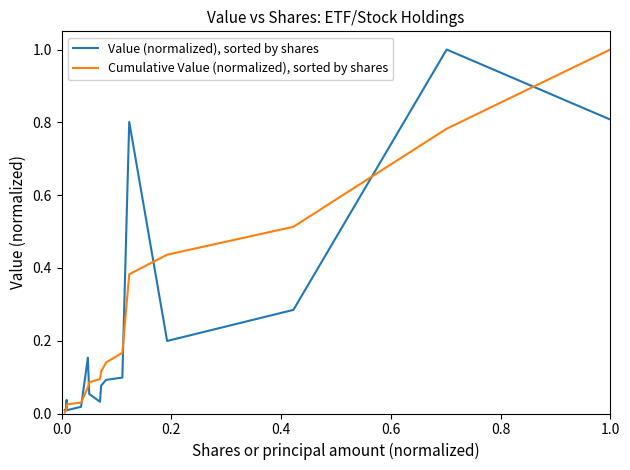

Rank the series by their average value, from lowest to highest.

Value (normalized), sorted by shares, Cumulative Value (normalized), sorted by shares